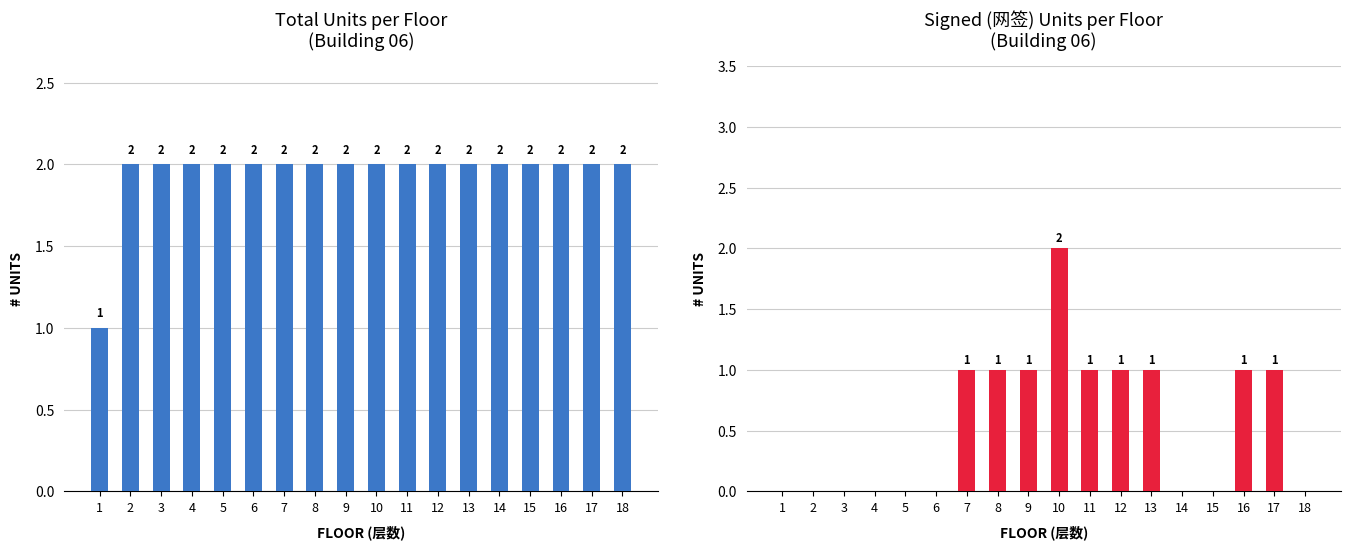

Count the 网签 Count values in the range 0 to 1.

17